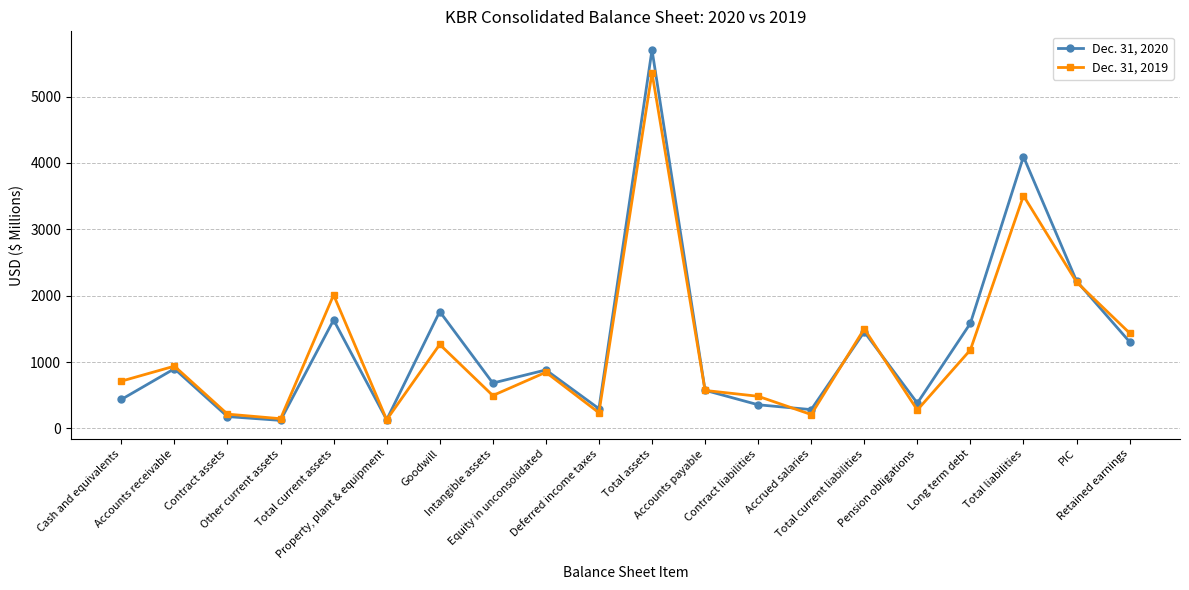

The value of Dec. 31, 2019 at Equity in unconsolidated is 504. True or false?

False